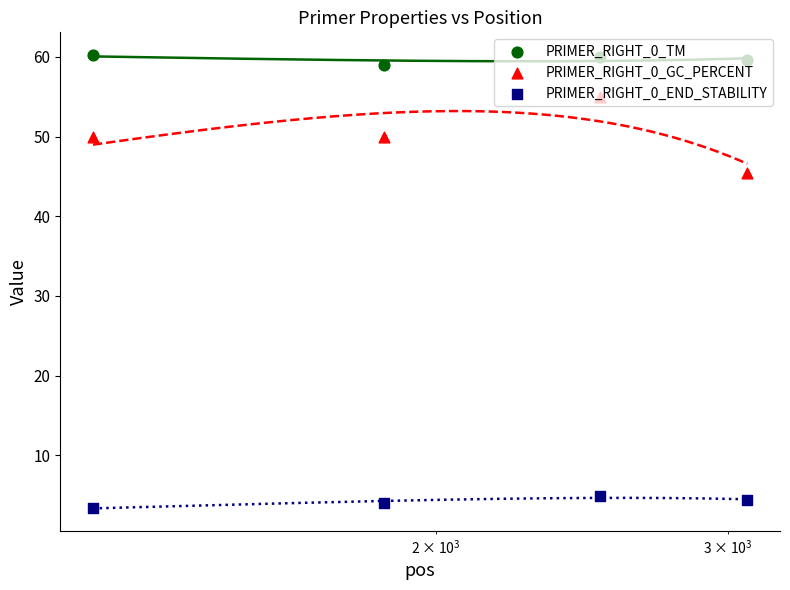

Which series reaches the maximum Y coordinate?

PRIMER_RIGHT_0_TM